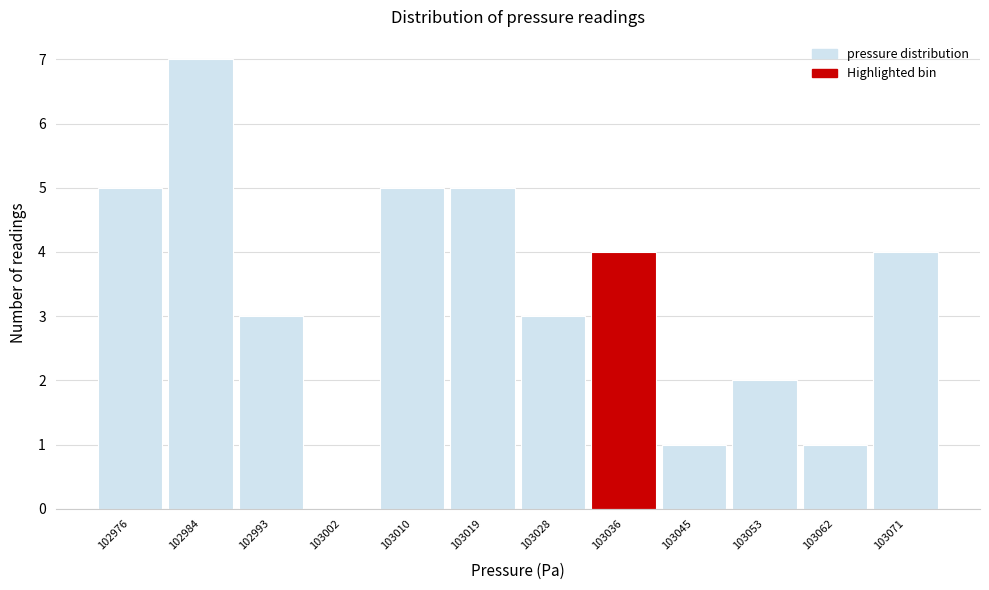

Reading right to left, transcribe all the data shown in this chart.

103071=4	103062=1	103053=2	103045=1	103036=4	103028=3	103019=5	103010=5	103002=0	102993=3	102984=7	102976=5